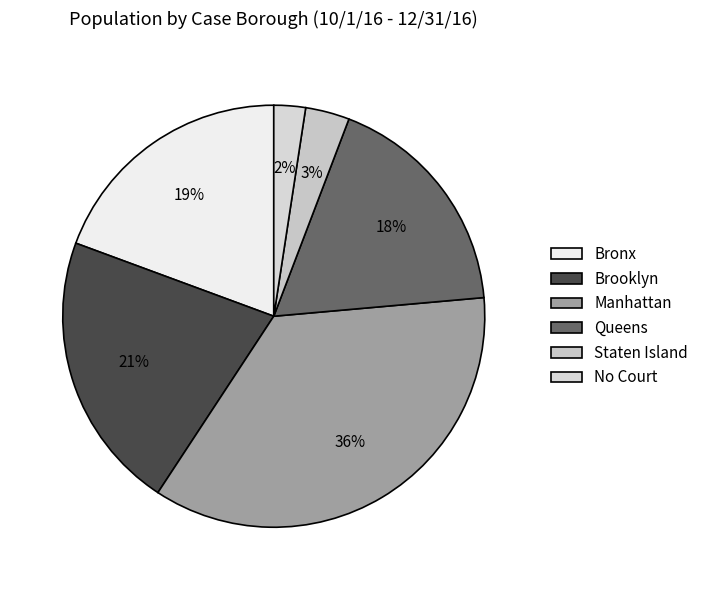

To the nearest percent, what portion does Staten Island represent?

3%